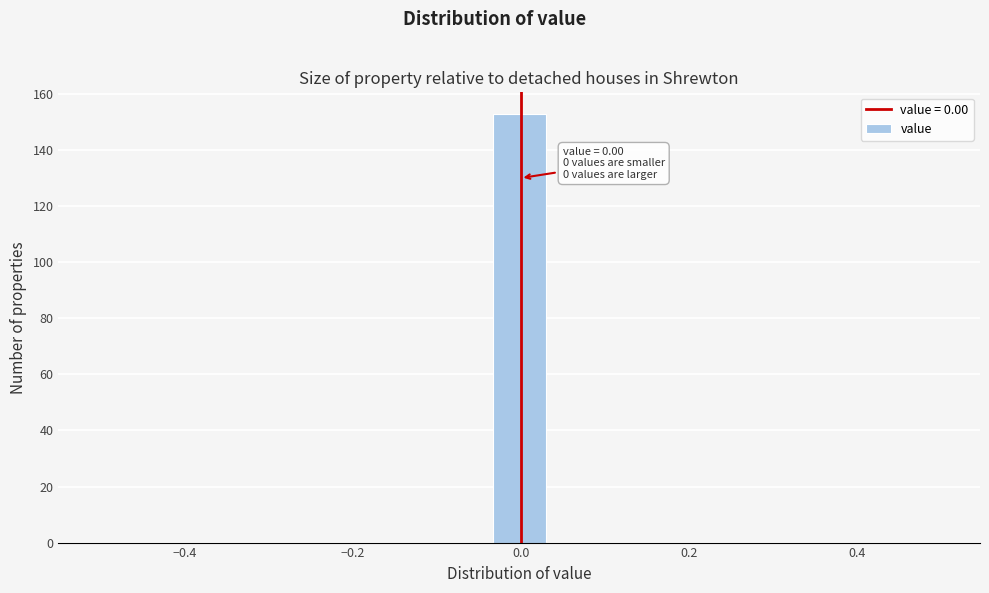

Read against the x-axis, roughly where is the centre of the tallest bar?

0.00